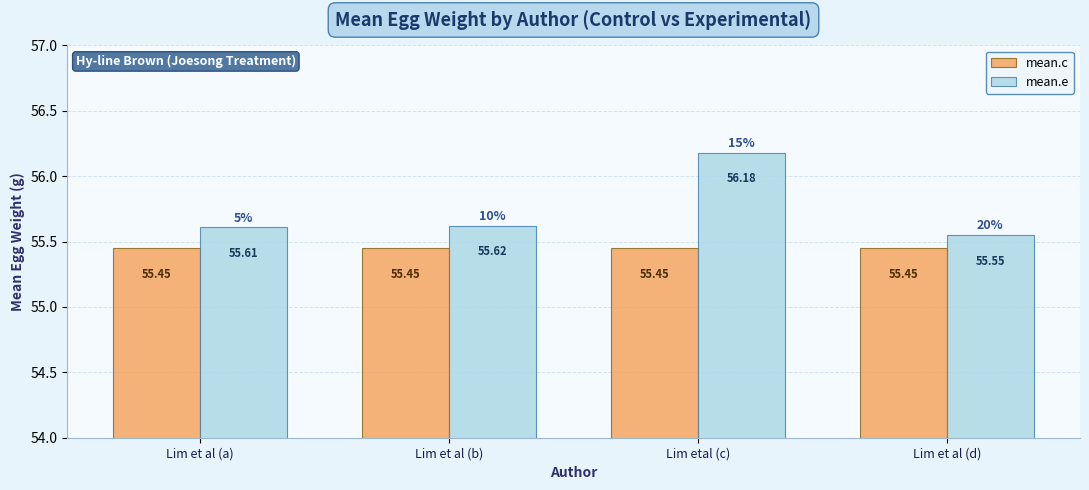

What is the spread (max minus min) of values at Lim et al (d)?

0.1